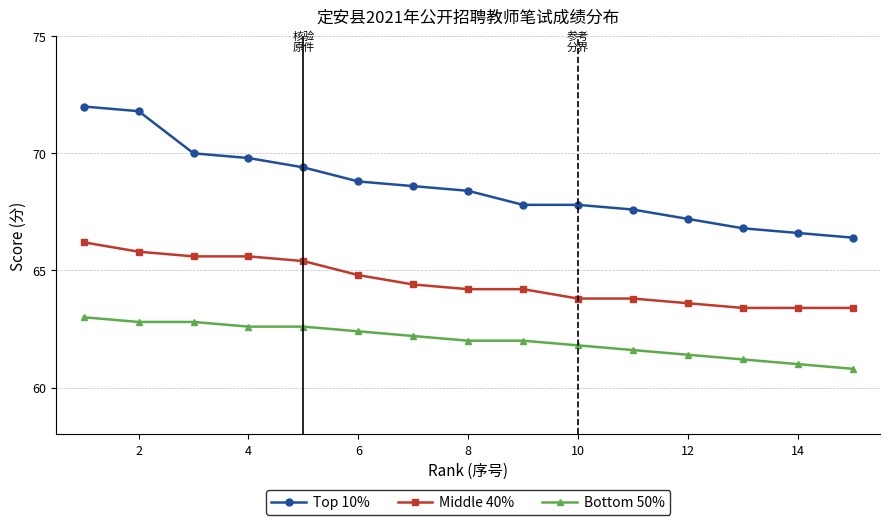

True or false: Top 10% and Bottom 50% cross at least once.

False